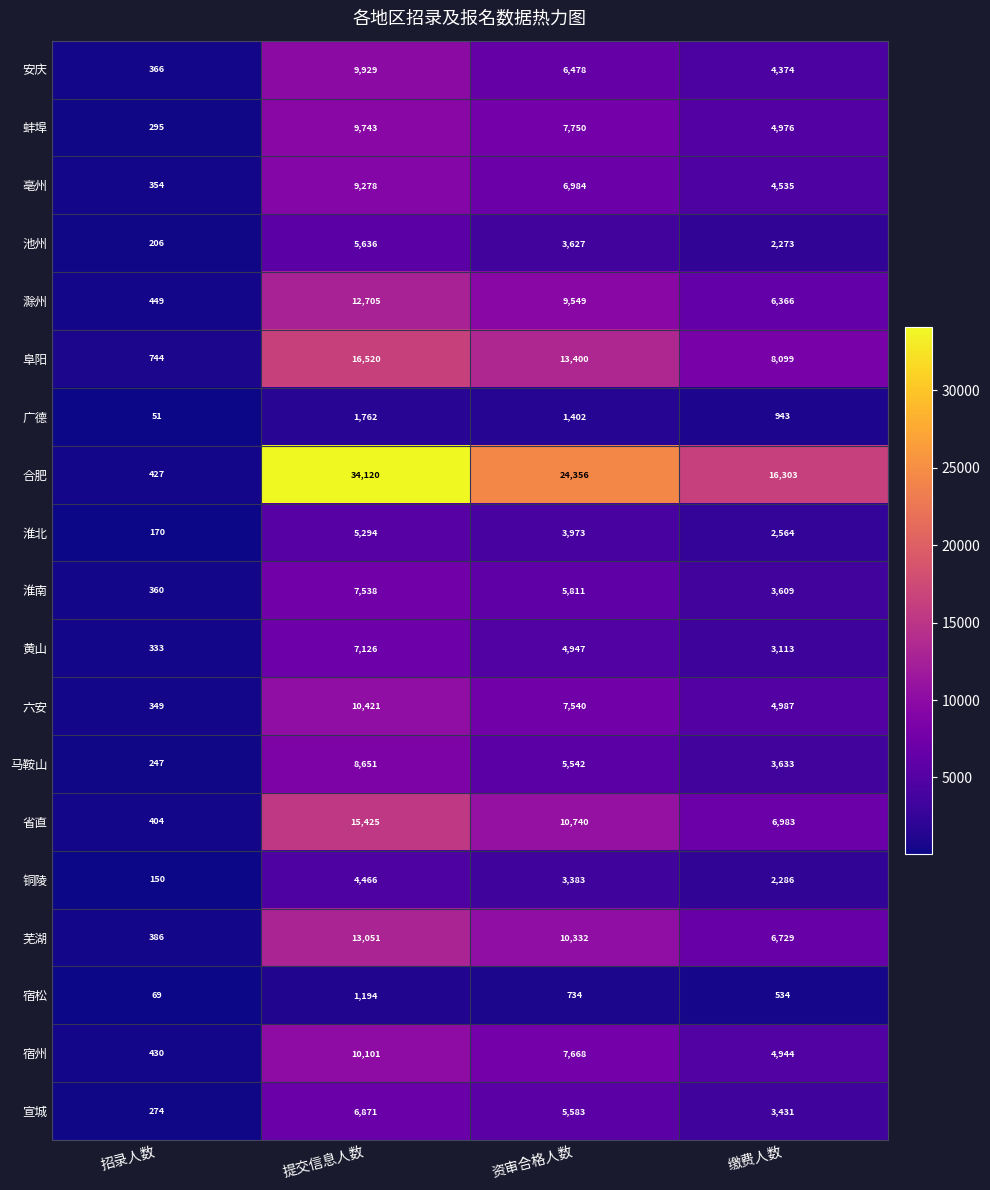

What is the minimum value shown in the chart?

51